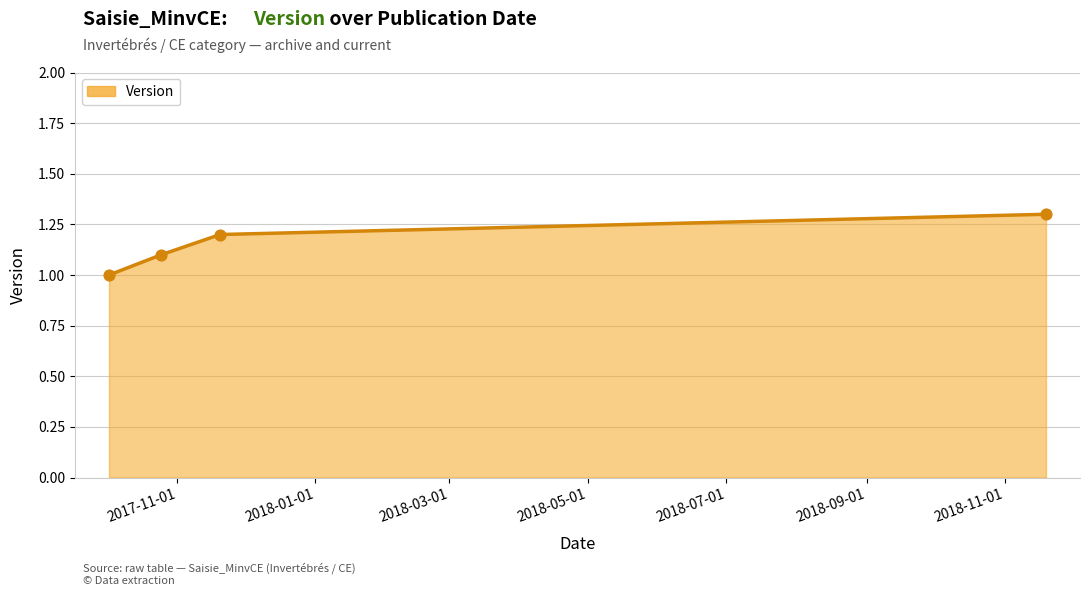

What is the difference between the maximum and minimum values?

0.3